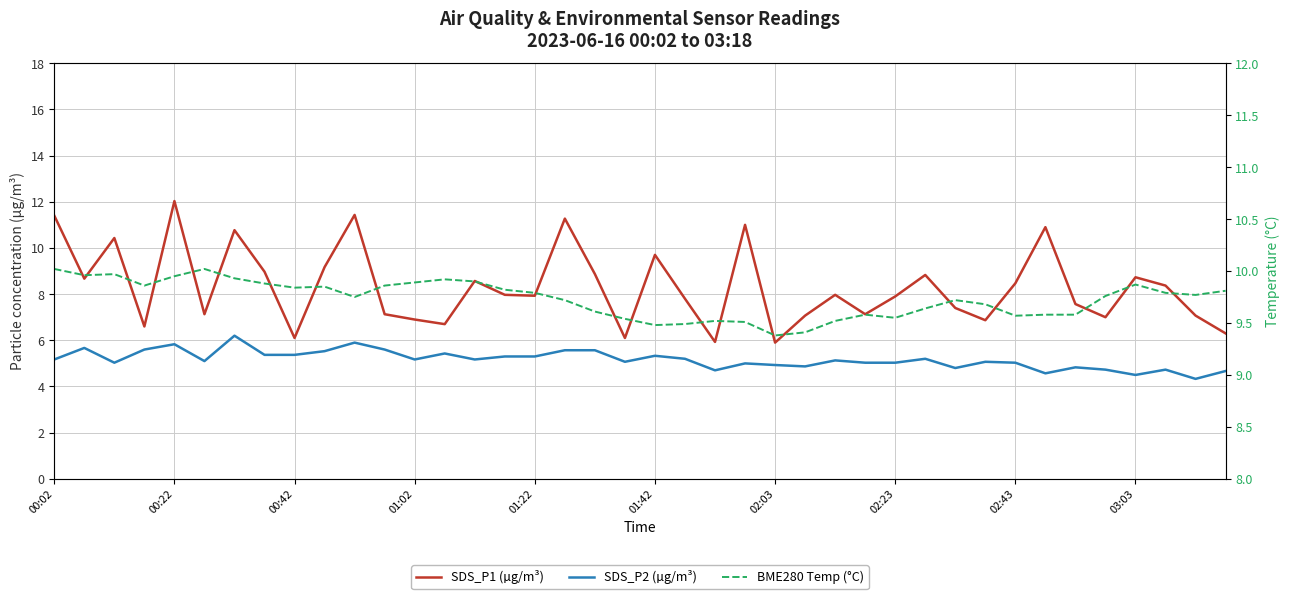

True or false: BME280 Temp (°C) and SDS_P2 (µg/m³) cross at least once.

False